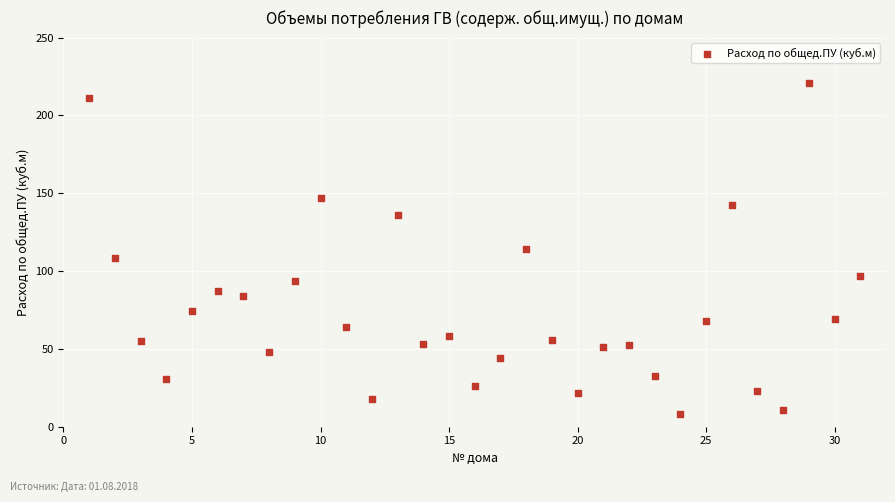

What is the range of X values (max minus min)?

30.0